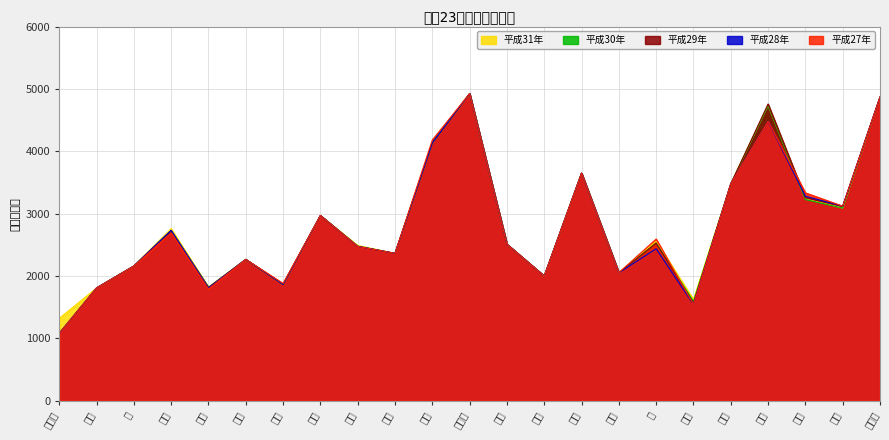

At which category does 平成28年 reach its first local peak?

新宿